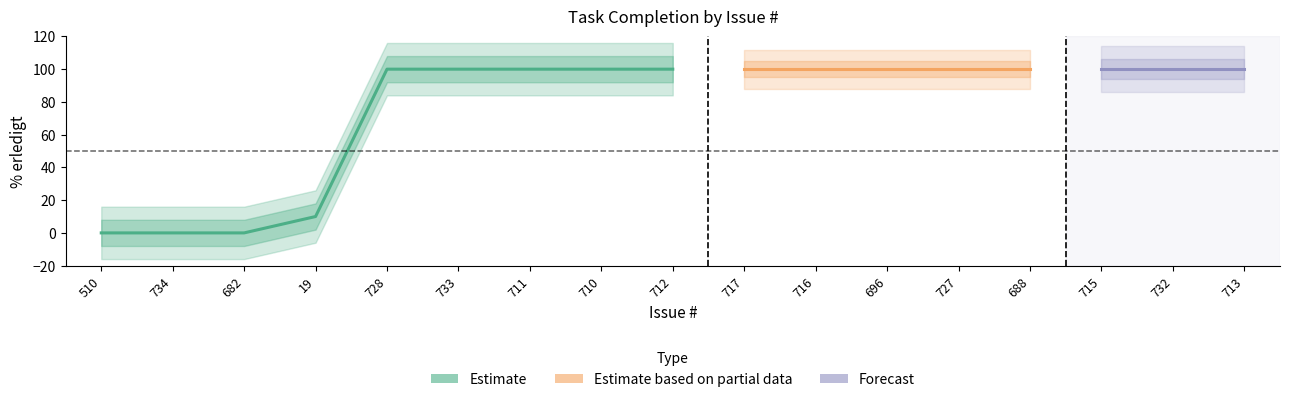

What is the difference between the maximum and second lowest values?

100